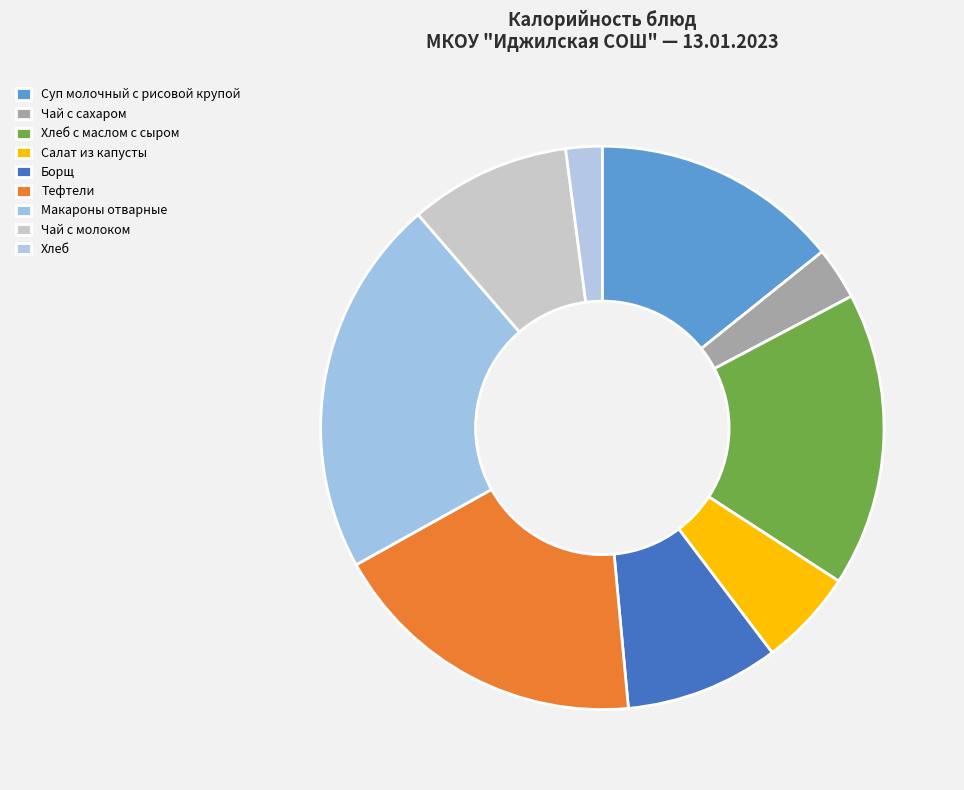

To the nearest percent, what is the combined percentage of Хлеб and Чай с сахаром?

5%